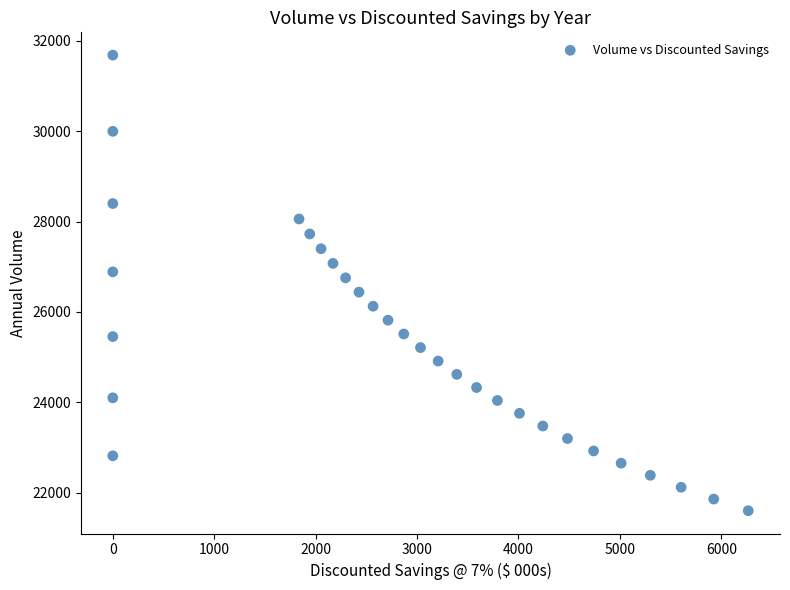

What is the range of X values (max minus min)?

6265.8